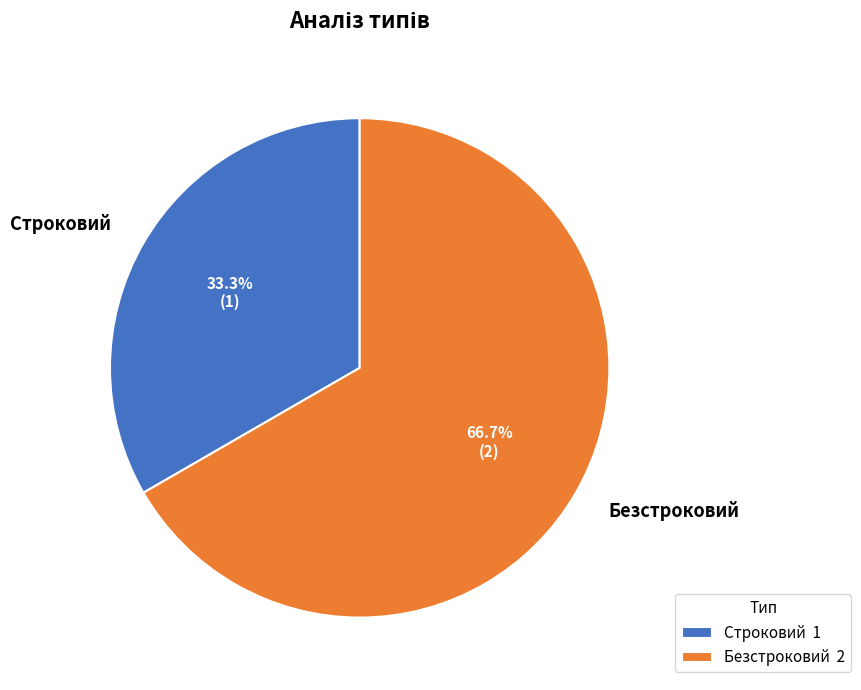

Which has a higher value, Строковий or Безстроковий?

Безстроковий